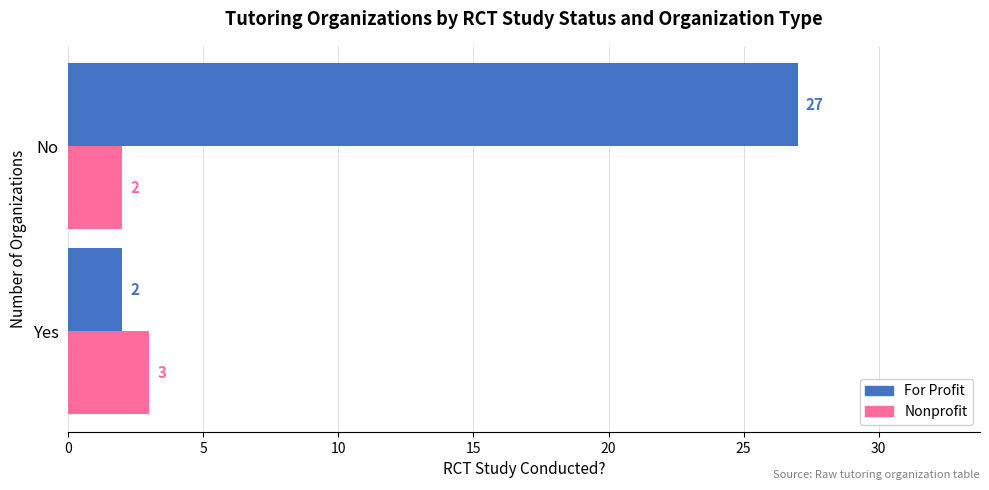

At which category is the sum across all series the highest?

No